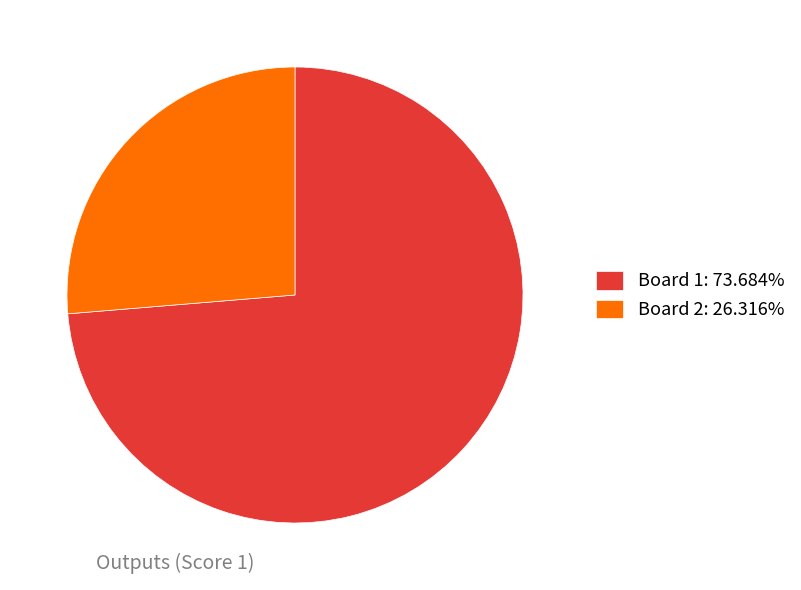

Is Board 2: 26.316% the majority of the pie?

No